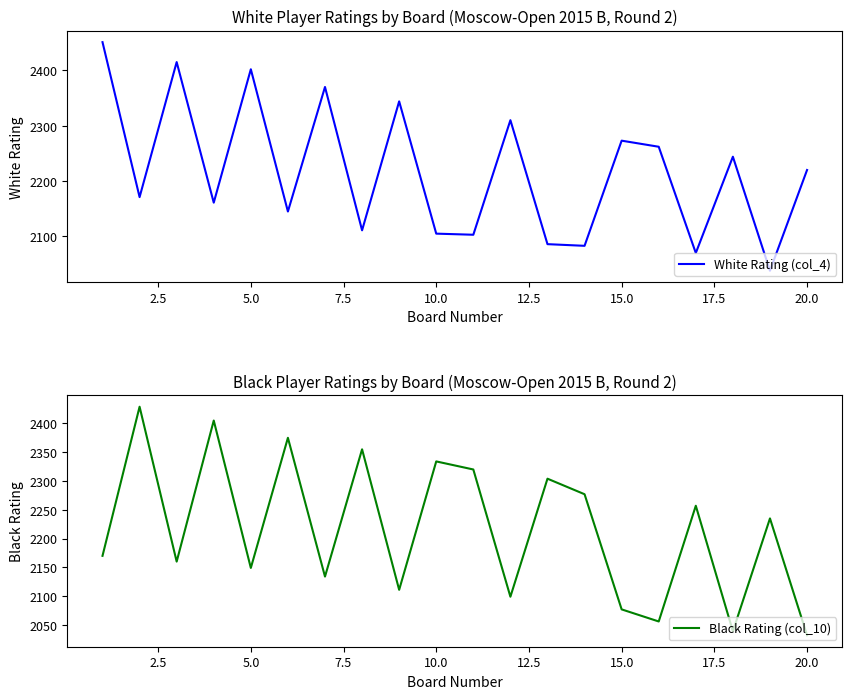

True or false: Black Rating (col_10) has more than 0 points higher than both neighbors.

True